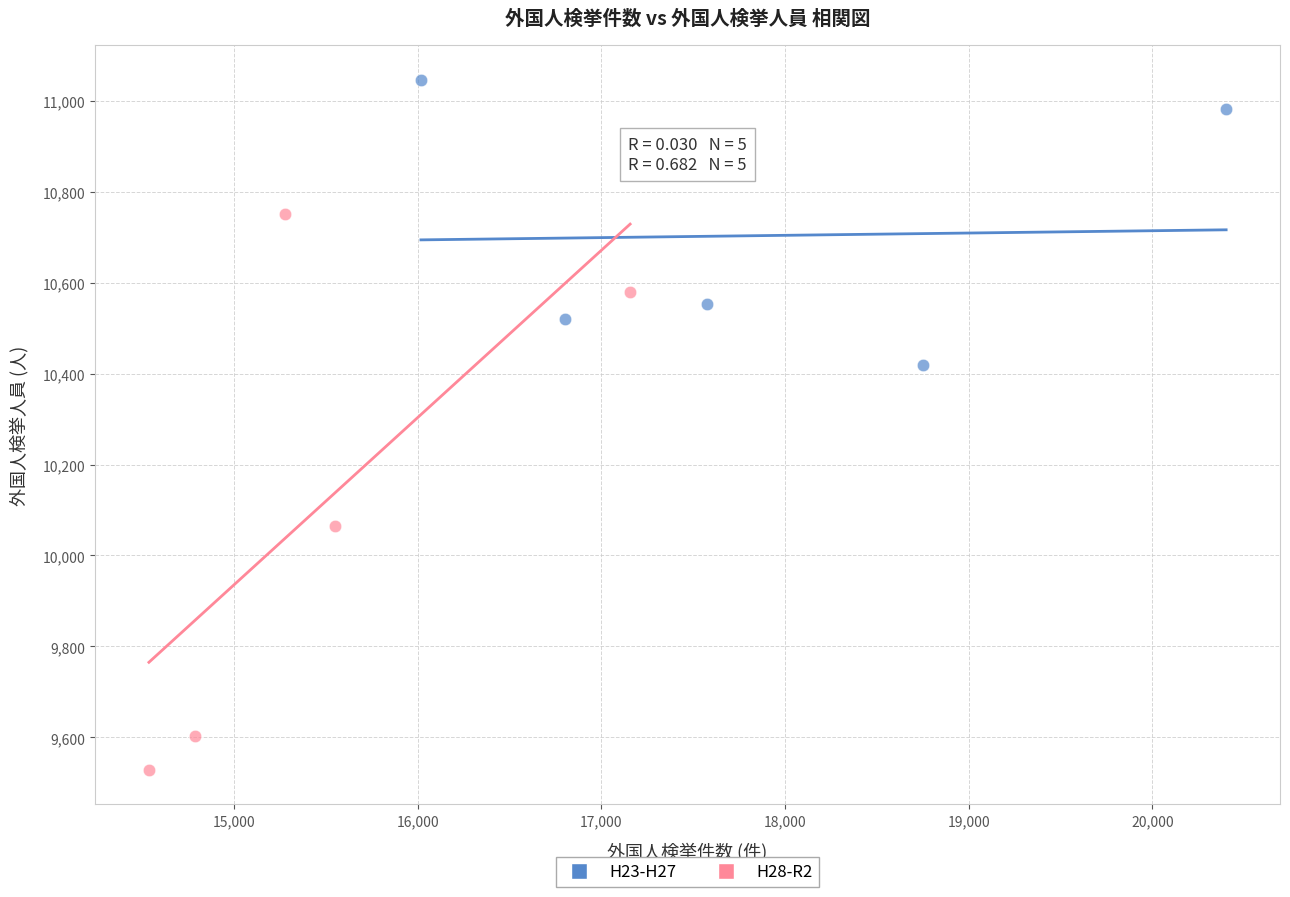

Which series reaches the minimum Y coordinate?

H28-R2